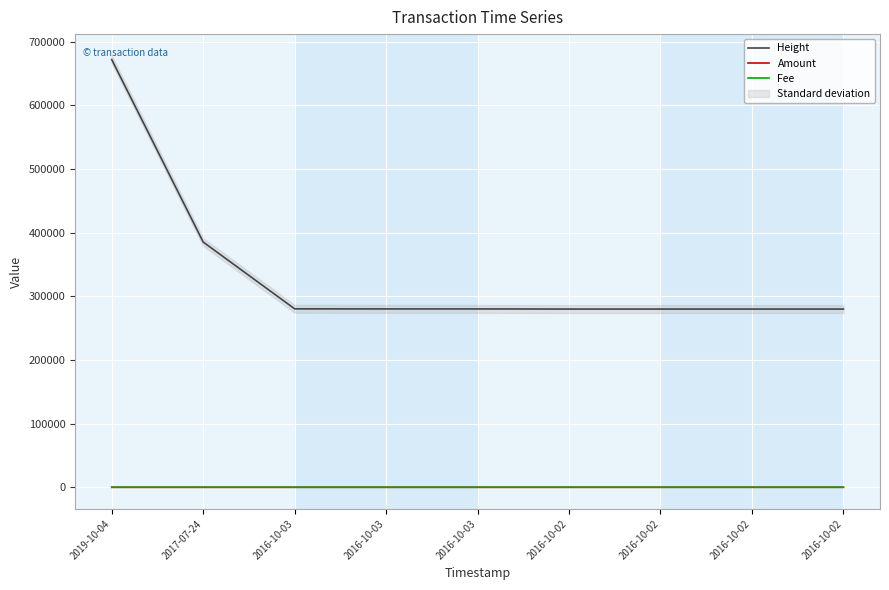

Which series changed the most between 2016-10-03 and 2016-10-02?

Height